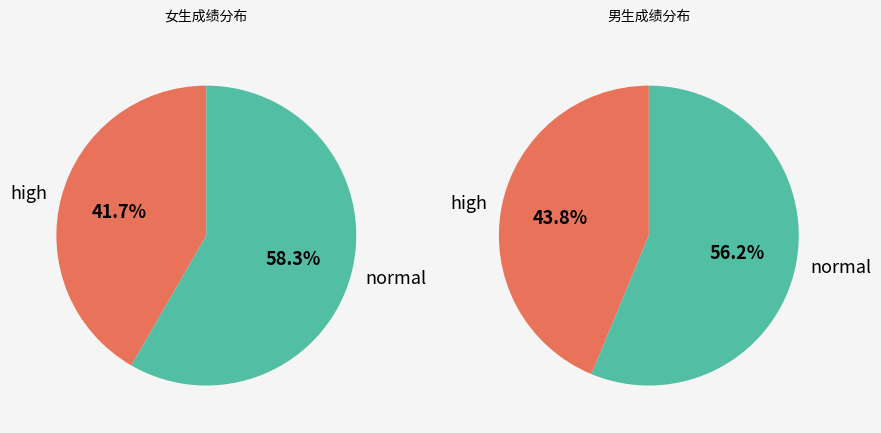

How many slices are in this pie chart?

2